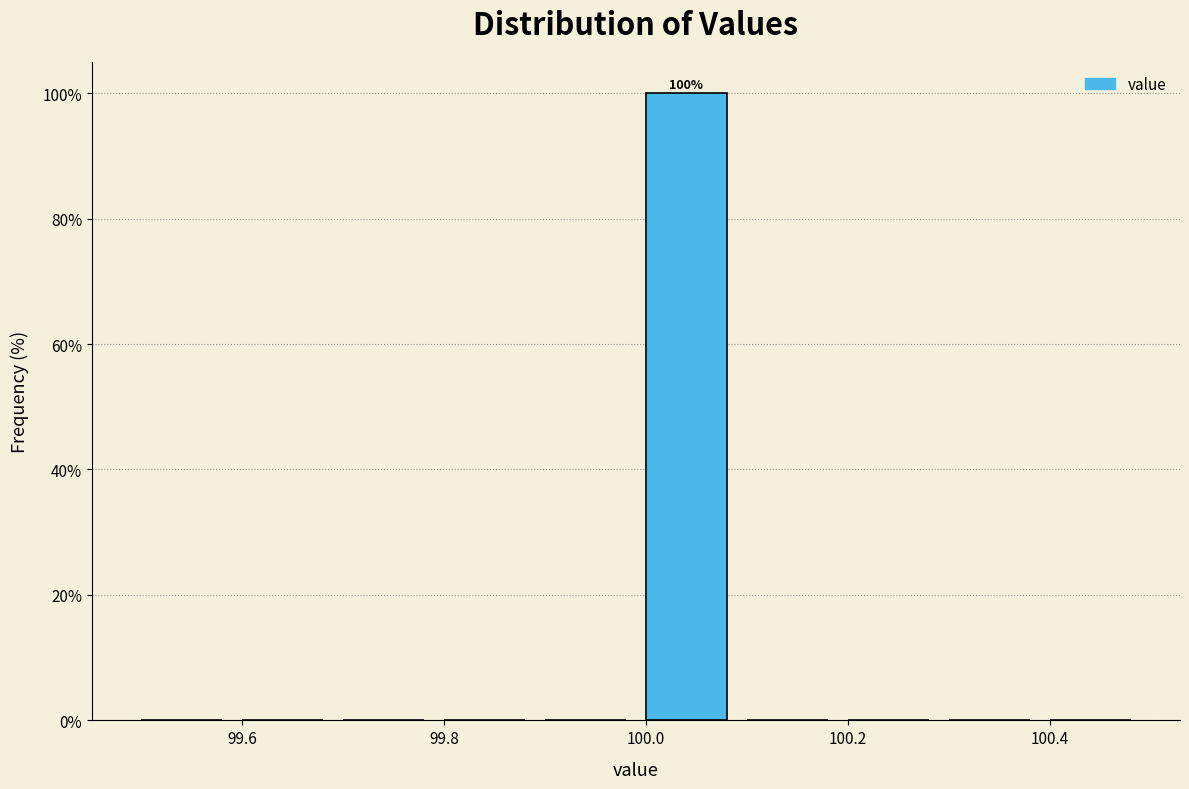

Which range on the x-axis has the tallest bar?

99.99 to 100.09